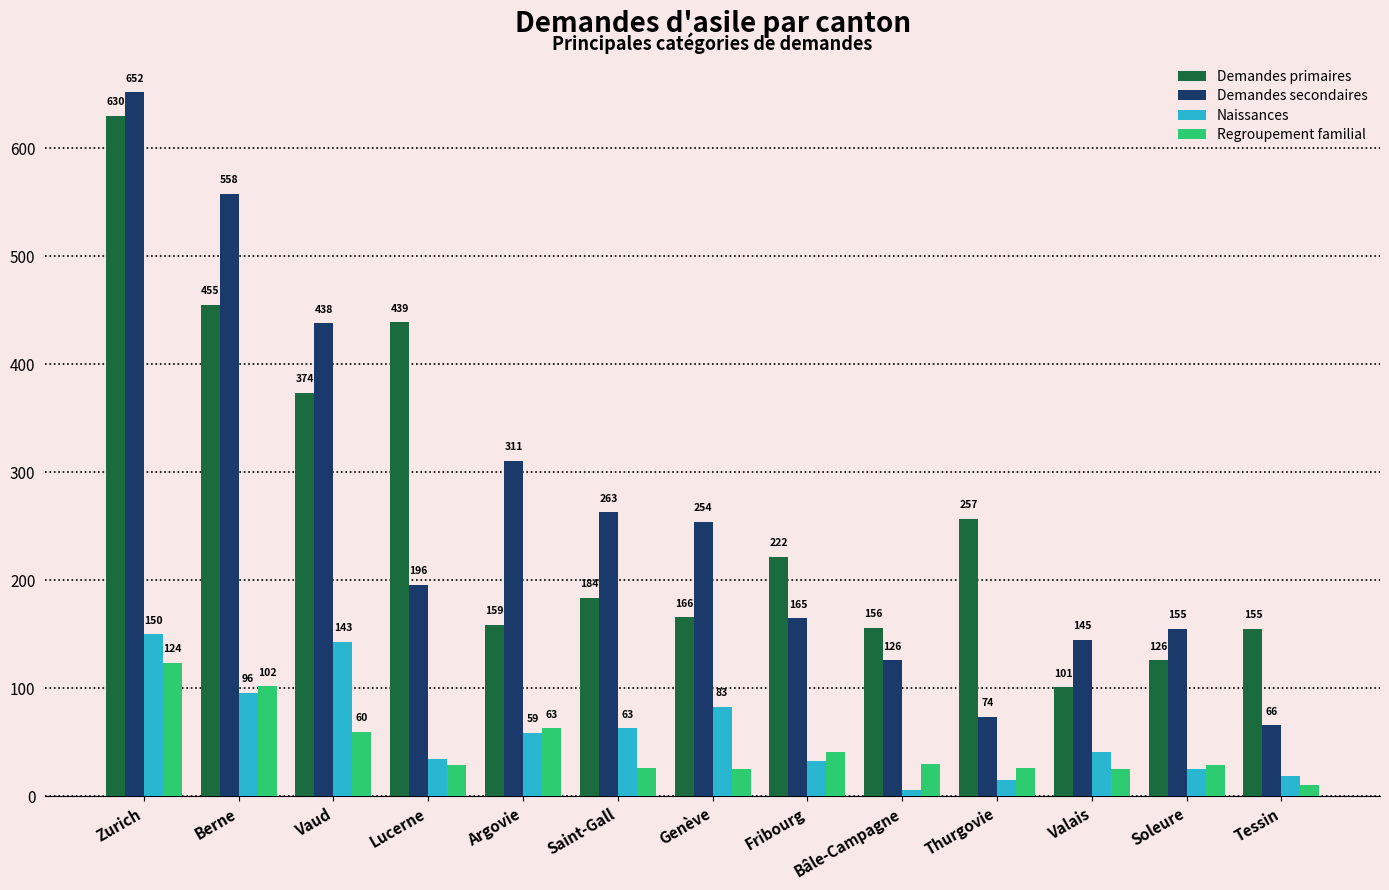

What position from the left is Fribourg?

8